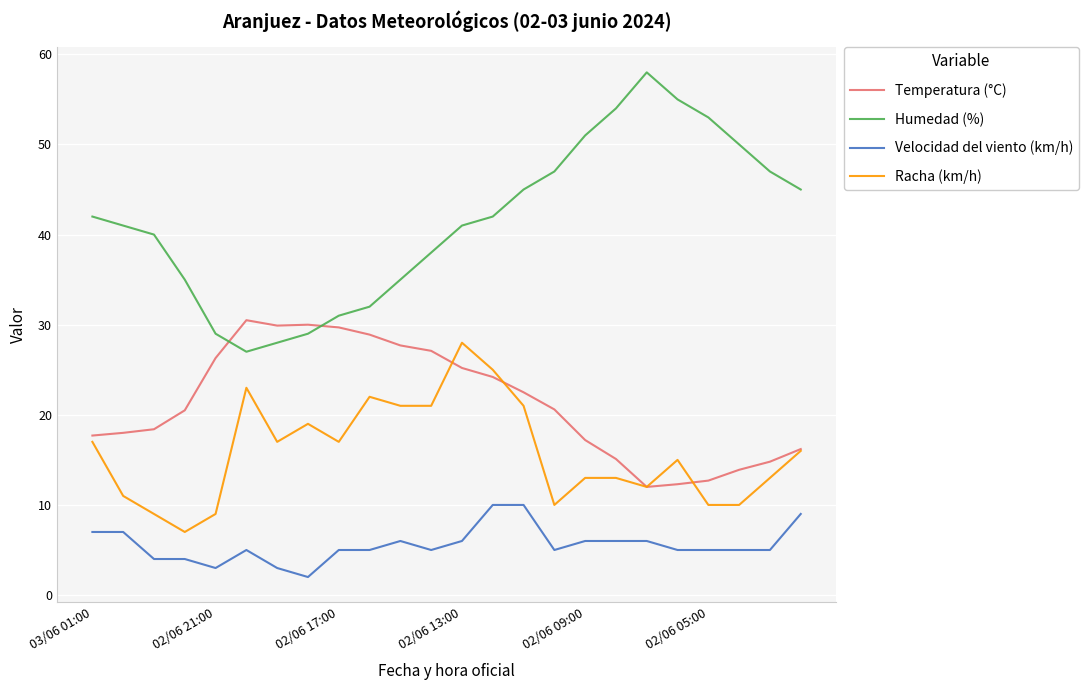

How many interior local peaks does the Humedad (%) series have?

1